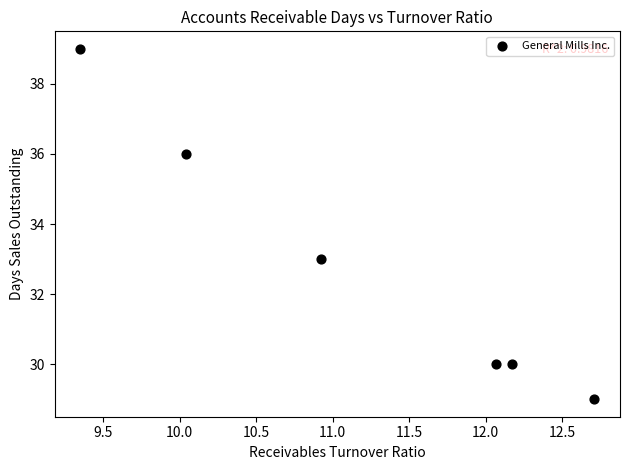

What Y value in the scatter plot is closest to 34?

33